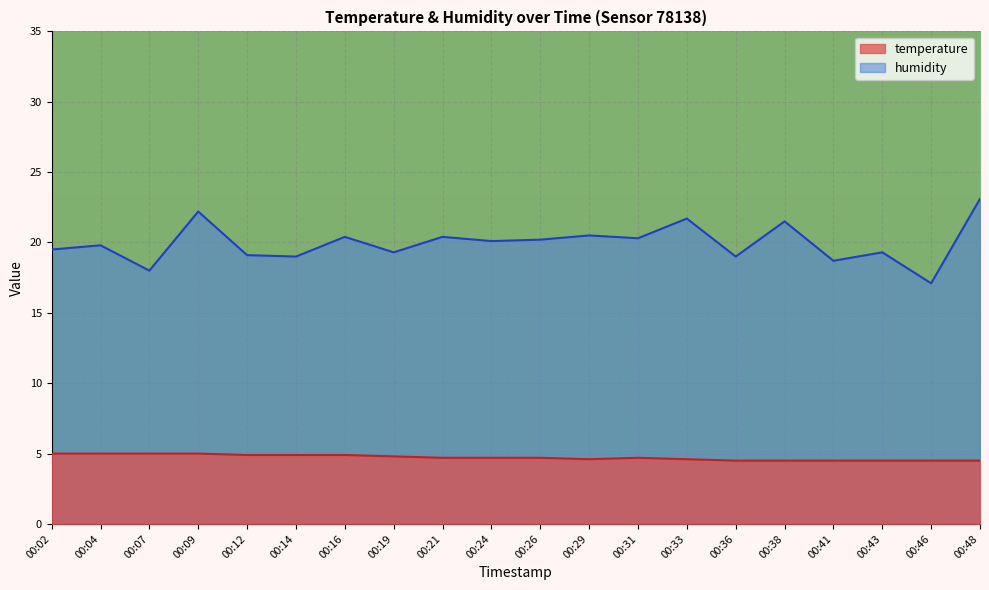

At which category is the sum across all series the highest?

00:48